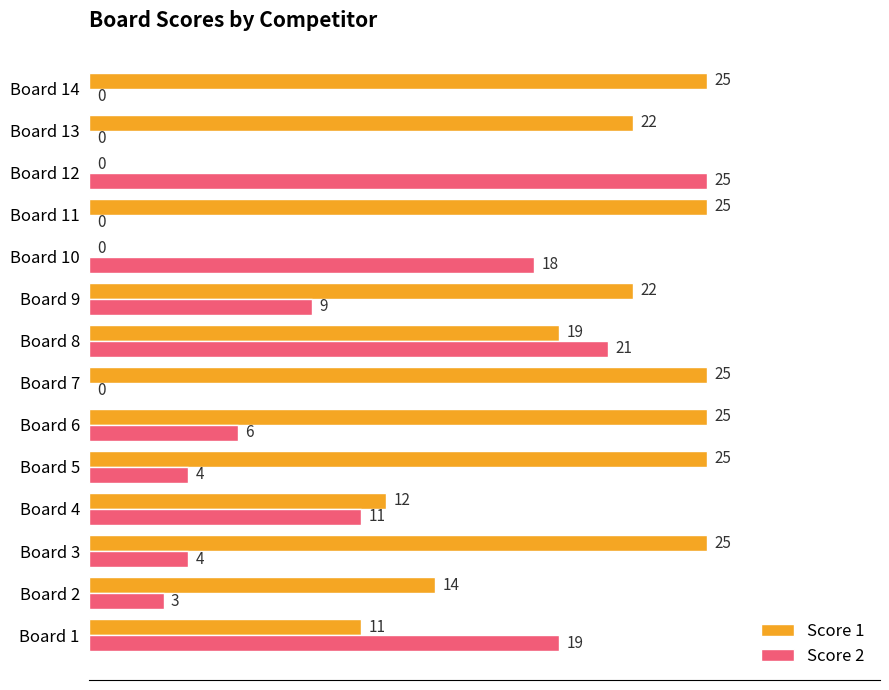

Read the Score 2 value at Board 1, to the nearest 10.

20